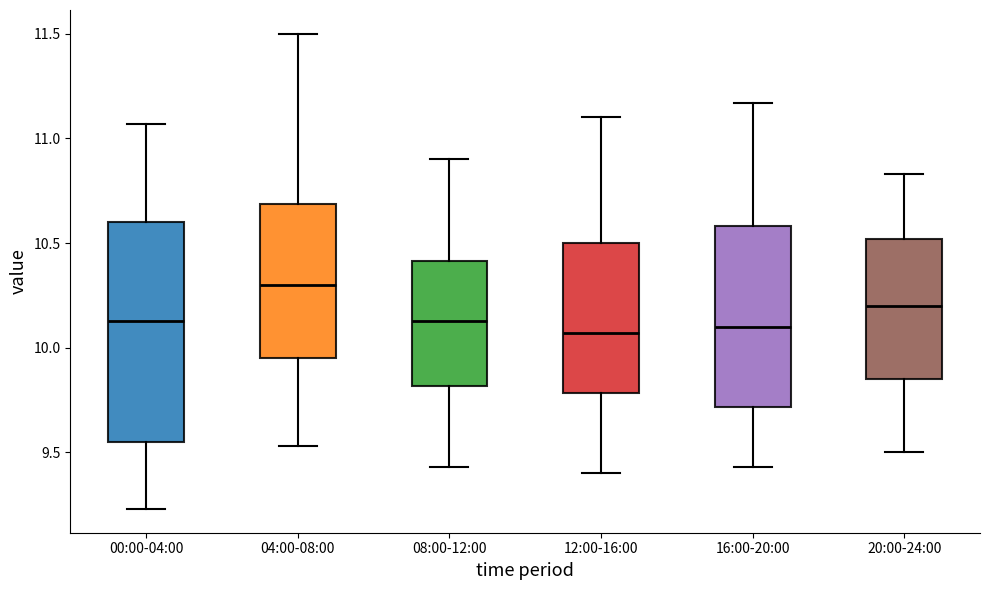

Reading left to right, read every box against the y-axis: the position of its median line, the range the box covers, and the ends of its whiskers. The values are not printed on the chart, so give them approximately, as read against the axis.

00:00-04:00: median 10.15, box 9.55 to 10.60, whiskers 9.25 to 11.05
04:00-08:00: median 10.30, box 9.95 to 10.70, whiskers 9.55 to 11.50
08:00-12:00: median 10.15, box 9.80 to 10.40, whiskers 9.45 to 10.90
12:00-16:00: median 10.05, box 9.80 to 10.50, whiskers 9.40 to 11.10
16:00-20:00: median 10.10, box 9.70 to 10.60, whiskers 9.45 to 11.15
20:00-24:00: median 10.20, box 9.85 to 10.50, whiskers 9.50 to 10.85